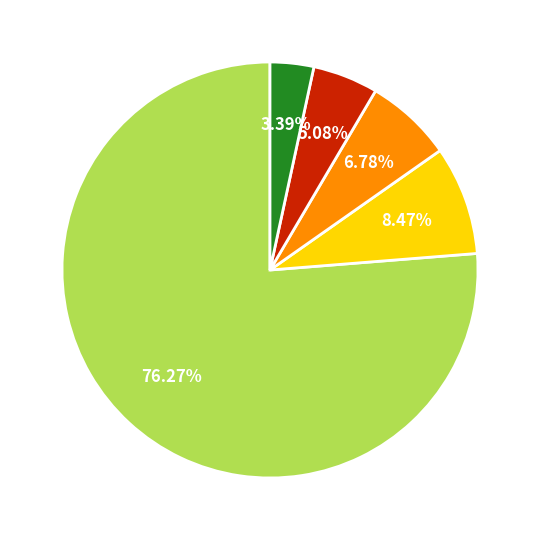

Is there a majority slice in this chart?

Yes